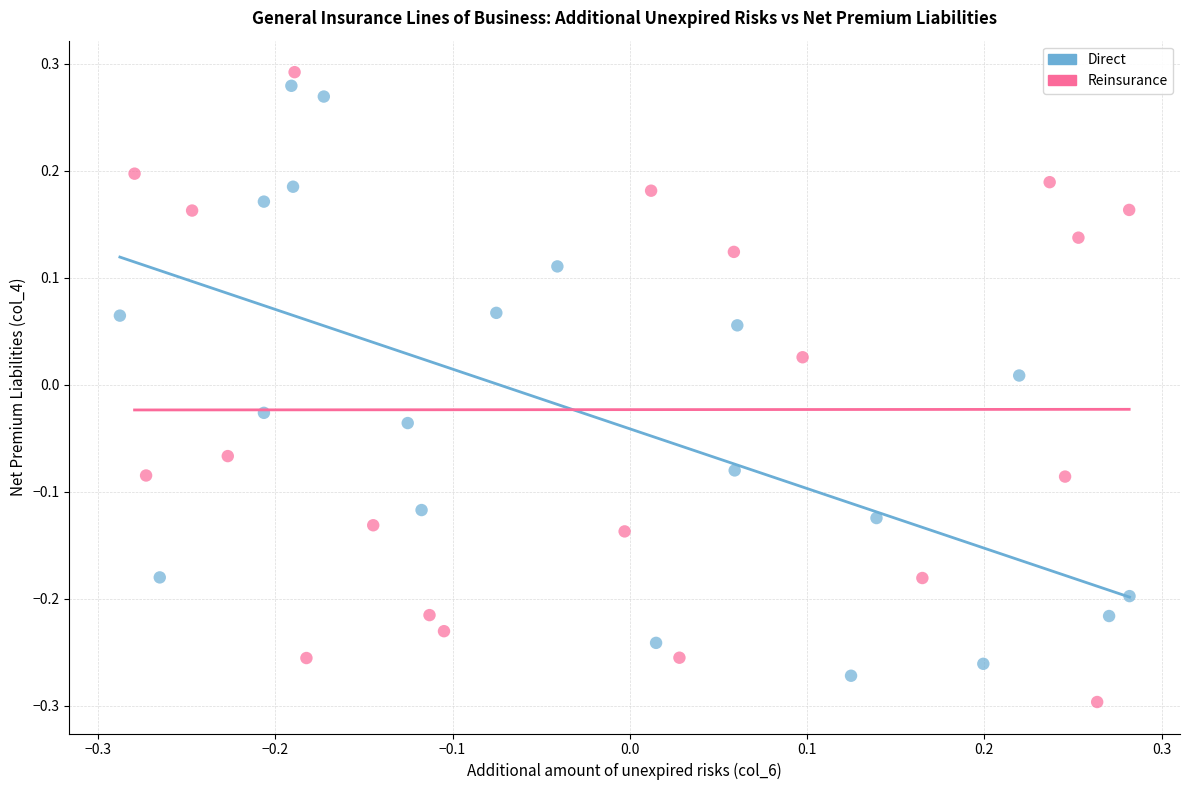

What are all the series names shown in the legend?

Direct, Reinsurance